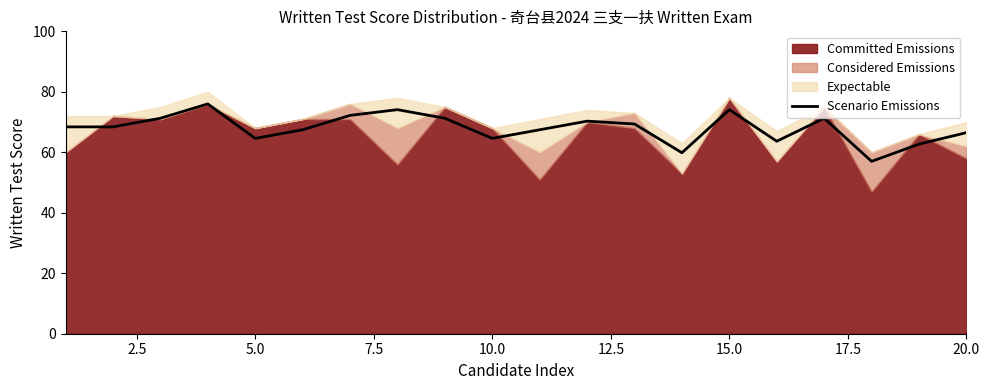

The value of Scenario Emissions at 20.0 is 22.9. True or false?

False